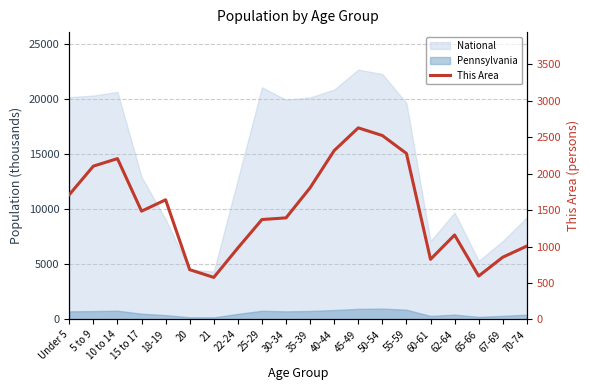

The chart shows a value of 664 at 30-34. True or false?

False